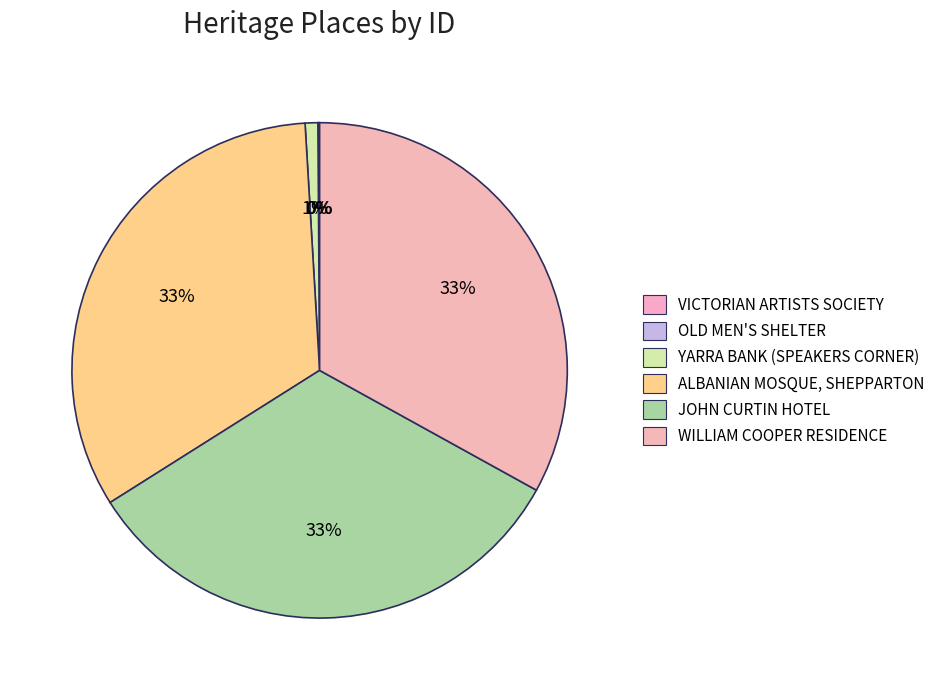

To the nearest percent, what percentage of the pie is JOHN CURTIN HOTEL?

33%